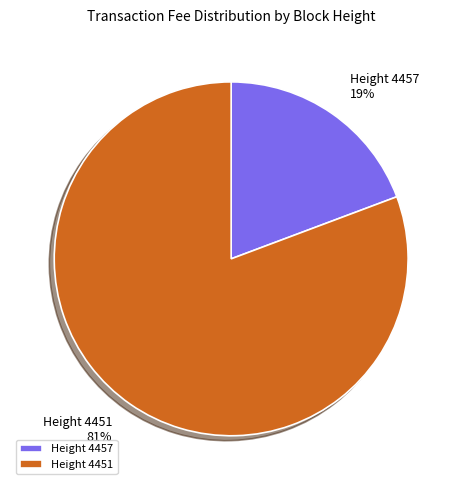

Which slice is the smallest?

Height 4457